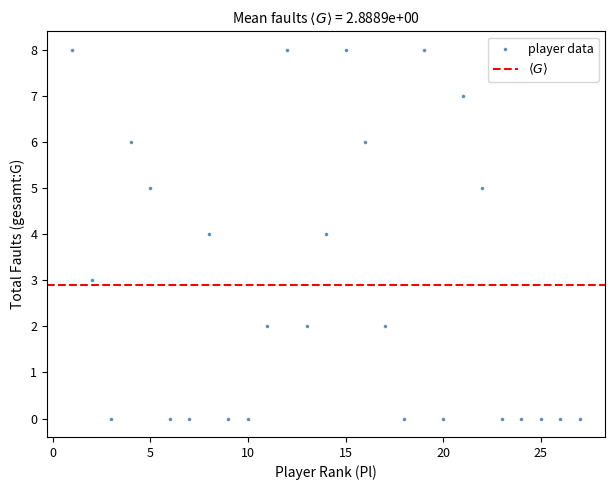

What is the range of X values (max minus min)?

26